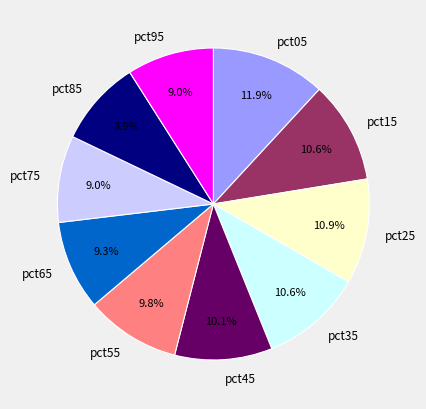

Count the number of slices in the pie.

10